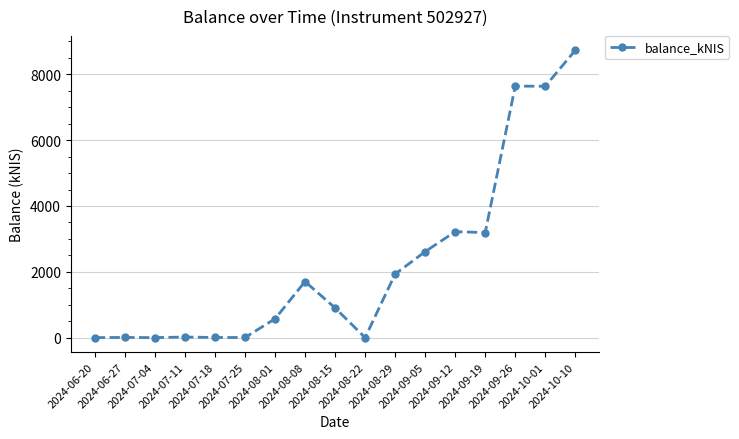

Is this an area chart (filled region under the line)?

No